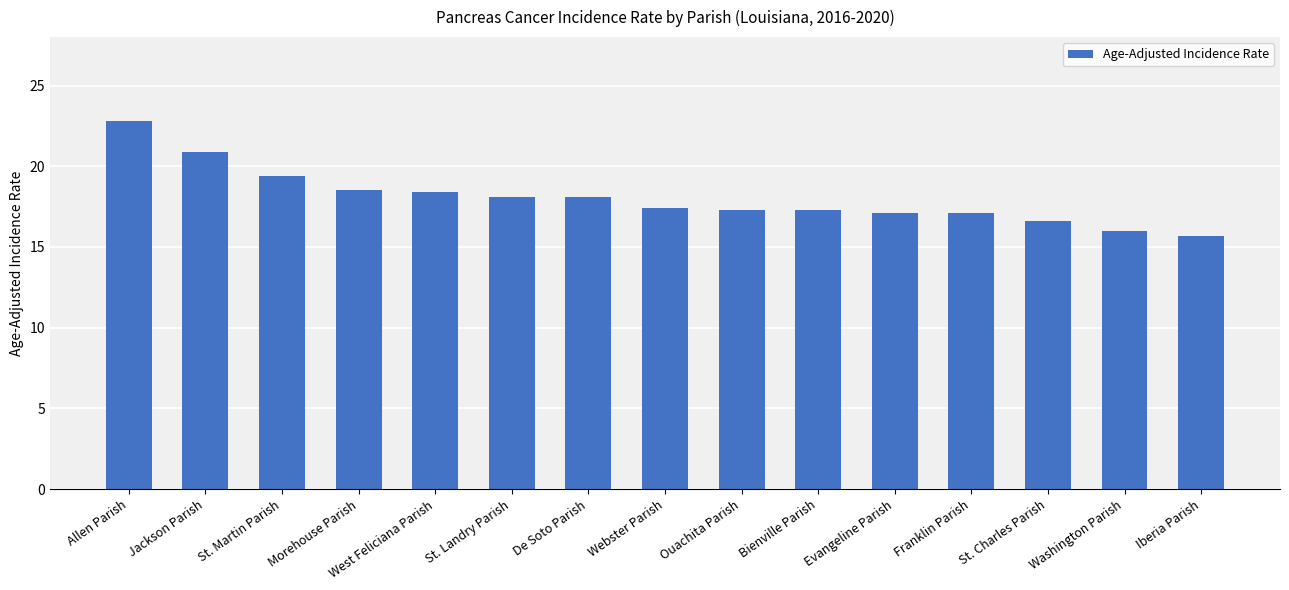

Between Washington Parish and Ouachita Parish, which is larger?

Ouachita Parish